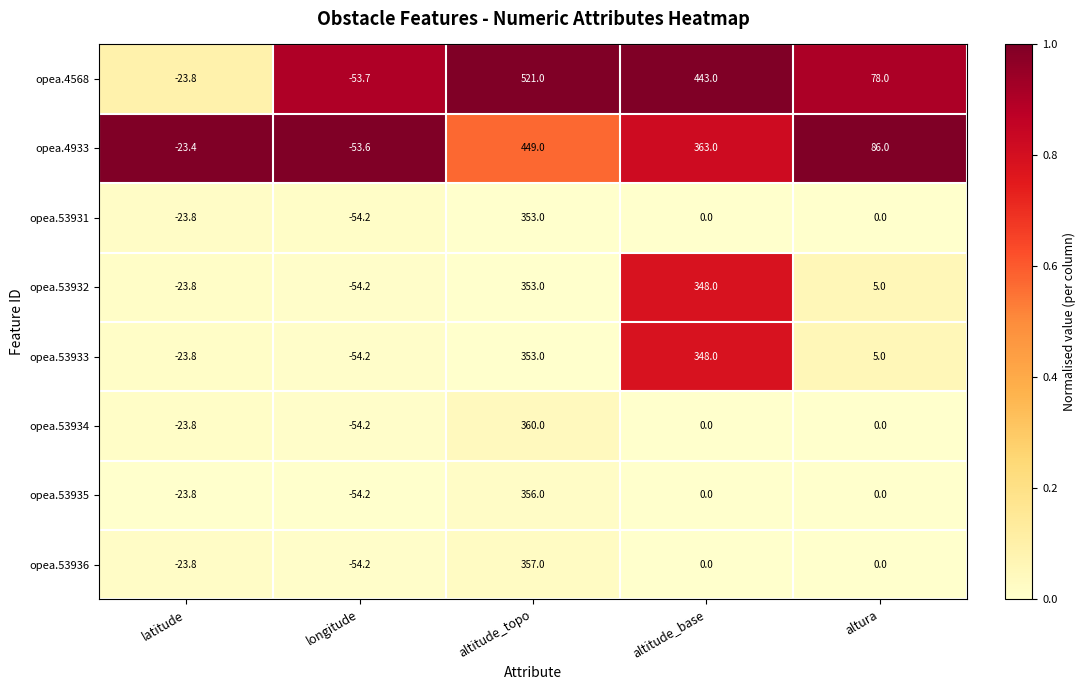

At which label is opea.53933 closest to 149?

altura